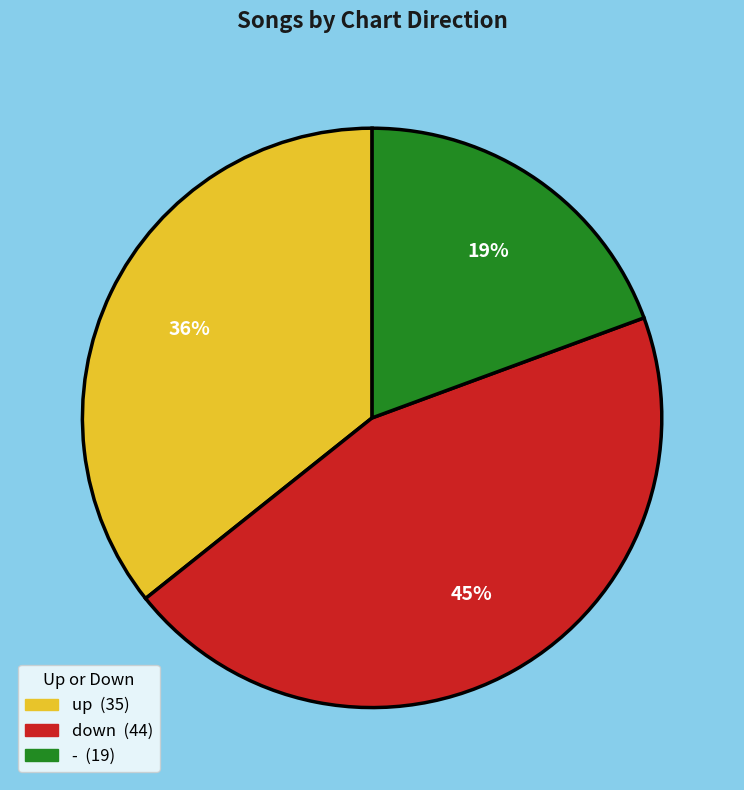

Combined, do - and up account for over 50%?

Yes